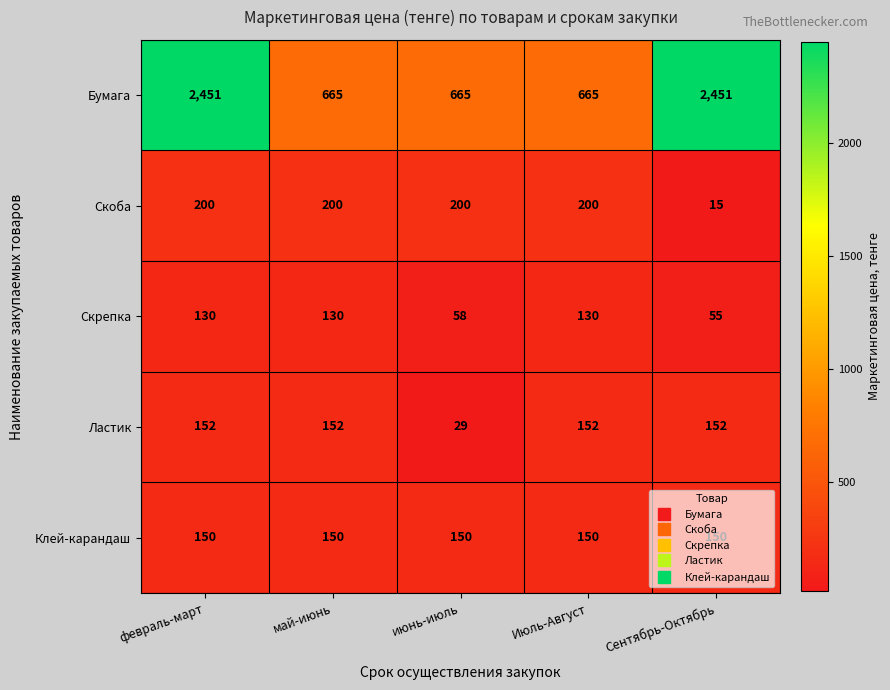

What is the difference between the highest and lowest values at май-июнь?

535